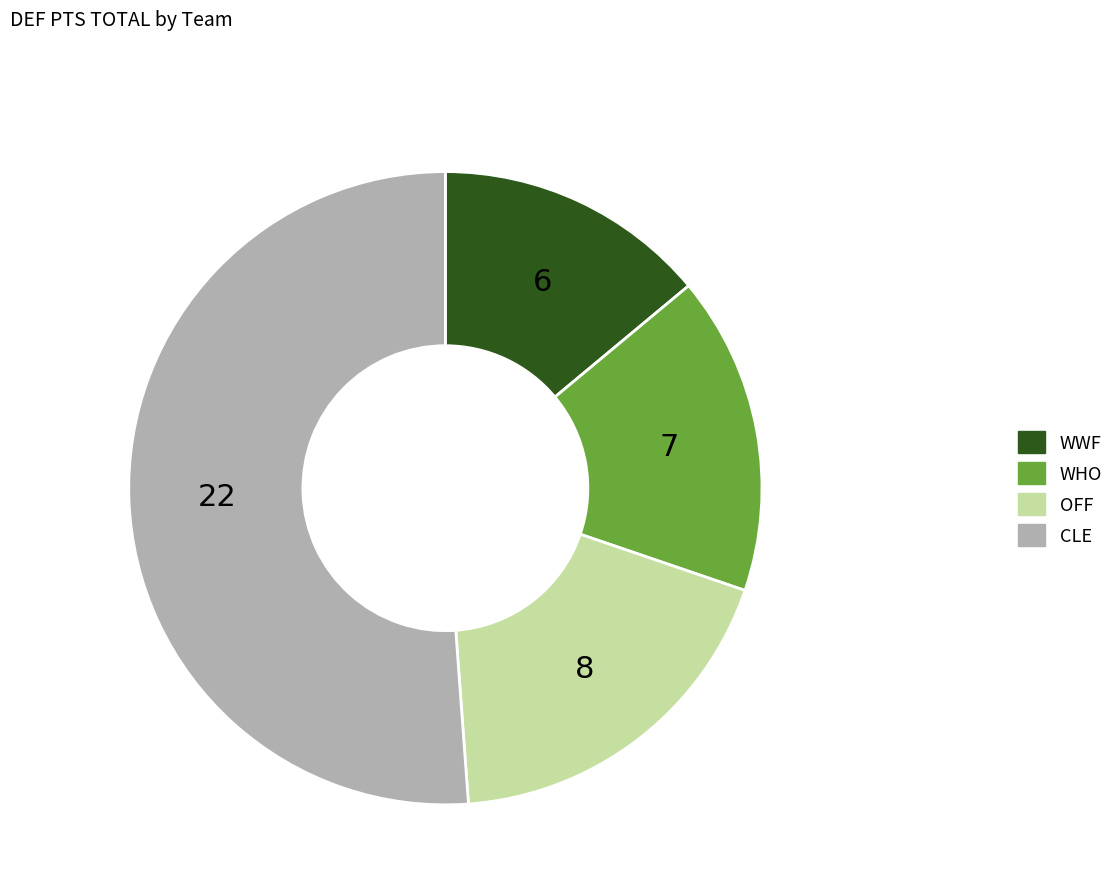

Rank the categories by value from lowest to highest.

WWF, WHO, OFF, CLE